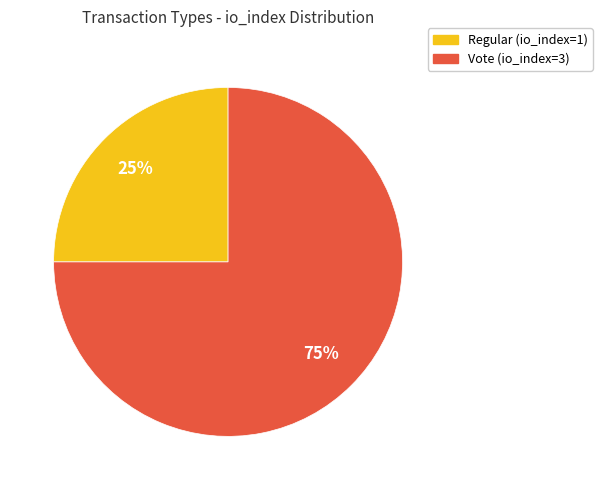

To the nearest percent, what percentage of the pie is Vote?

75%